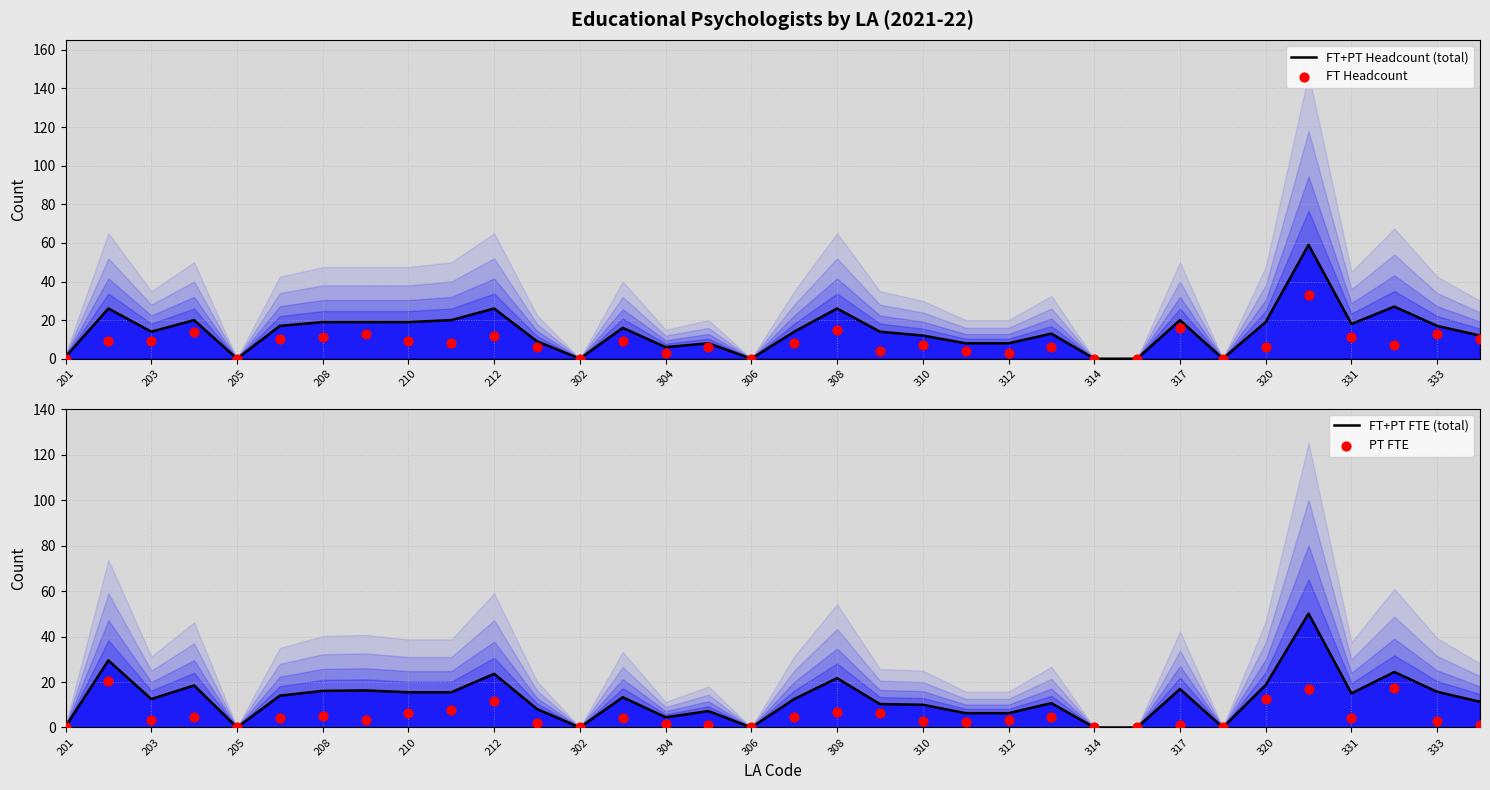

Is the value of FT+PT Headcount (total) at 31 greater than the value of PT FTE at 28?

Yes